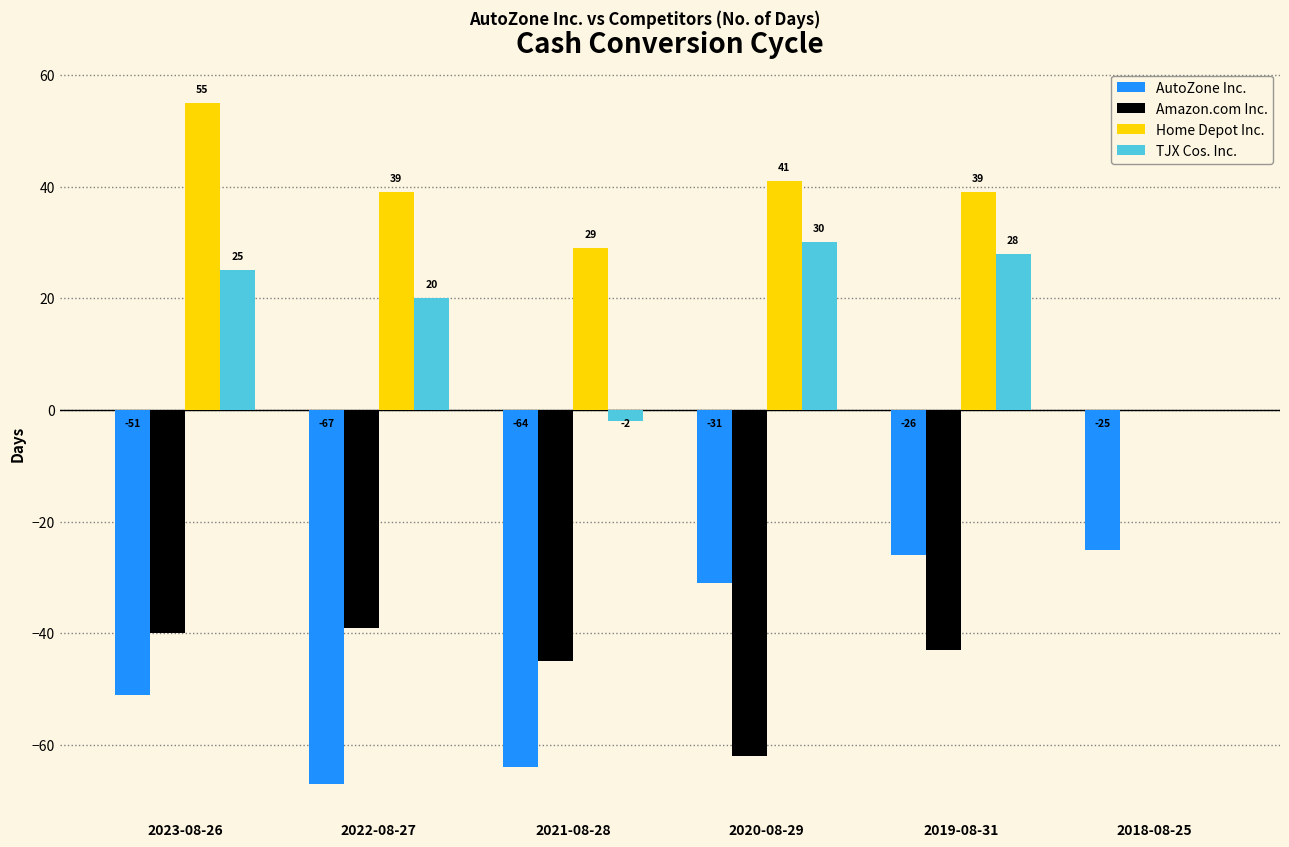

What is the sum of the Home Depot Inc. values at 2019-08-31 and 2018-08-25?

39